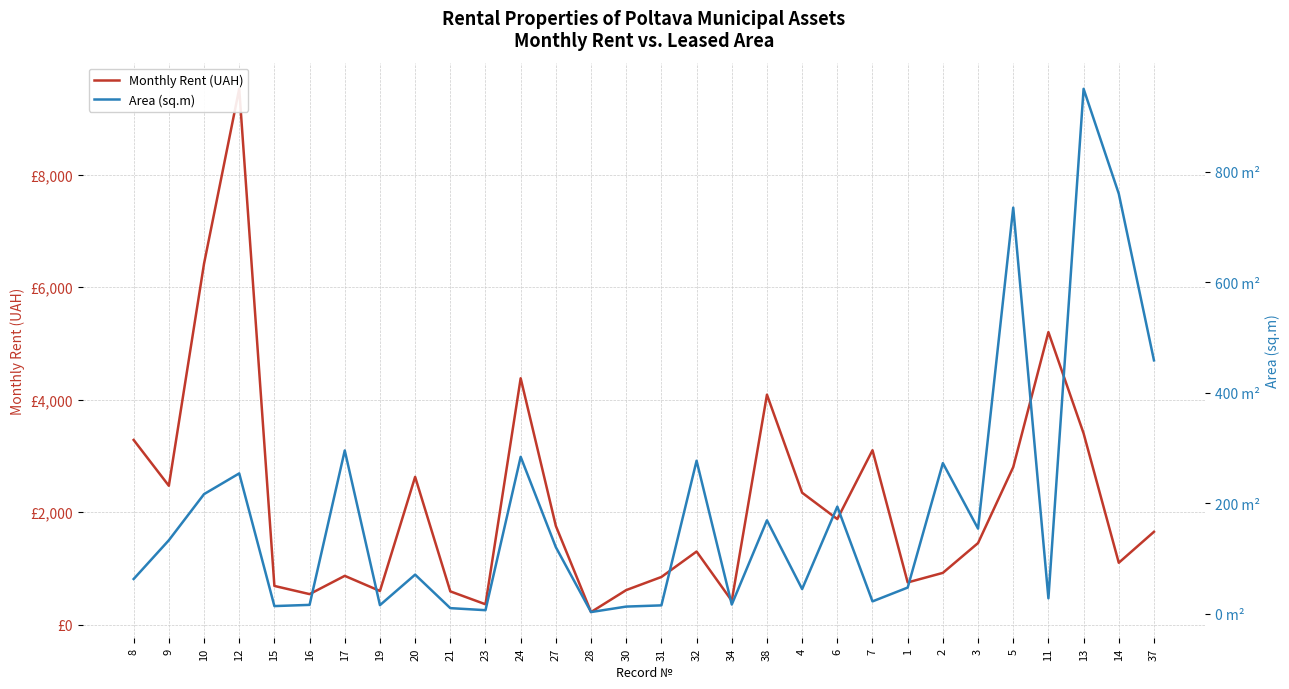

Reading right to left, transcribe all the data shown in this chart.

Monthly Rent (UAH): 1650.0	1100.0	3400.0	5200.0	2800.0	1450.0	920.0	750.0	3100.0	1876.5	2345.0	4087.5	424.3	1299.5	847.2	614.0	223.4	1753.9	4379.3	361.8	591.2	2626.5	598.3	867.1	542.4	687.9	9524.6	6416.1	2468.6	3282.7
Area (sq.m): 458.5	759.9	949.6	28.1	734.7	154.1	272.6	47.5	22.5	193.9	44.8	169.1	16.8	276.9	15.3	13.1	3.2	120.5	284.0	6.6	10.3	70.9	15.7	295.5	16.2	14.0	254.0	216.5	133.1	63.0